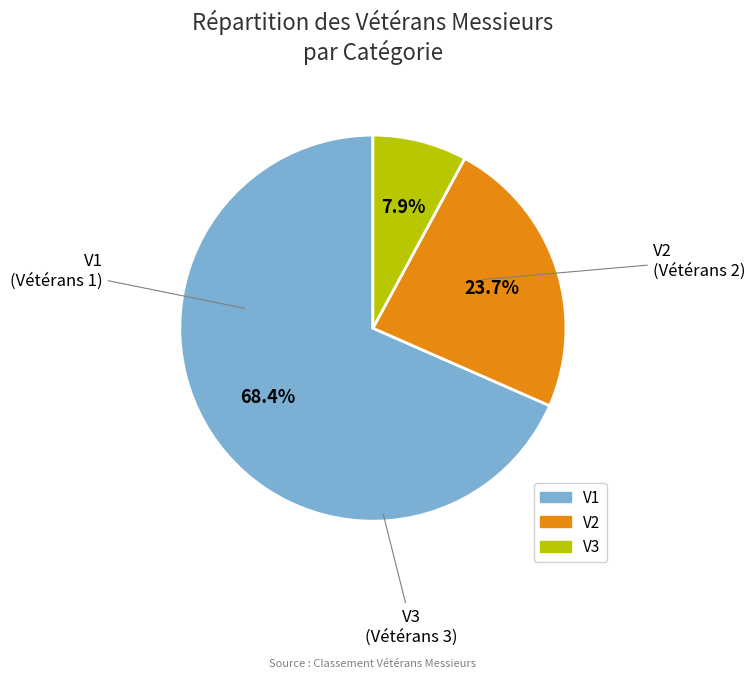

Does any single category account for the majority?

Yes